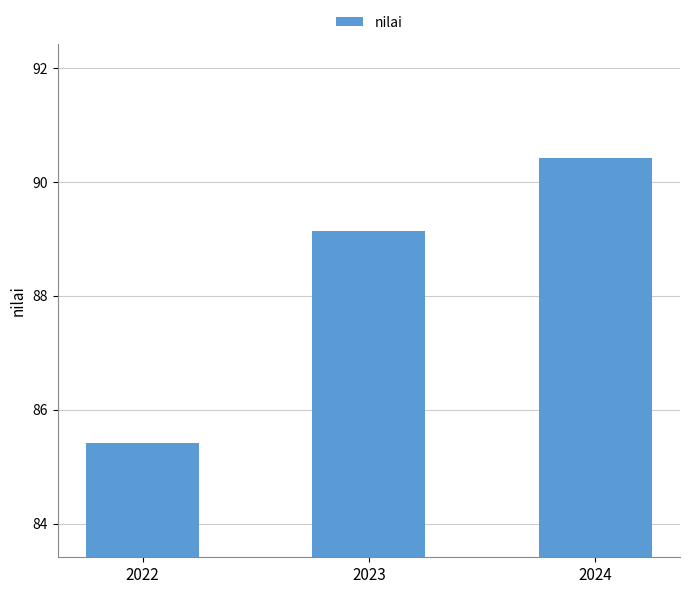

What is the sum of all values?

265.0